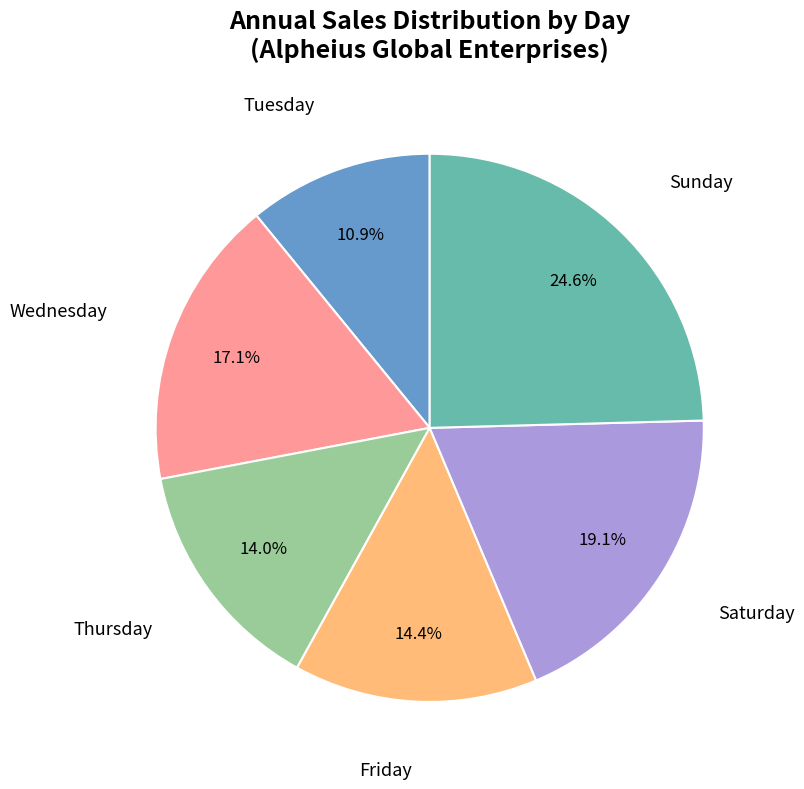

Is there any slice that represents more than half of the pie?

No